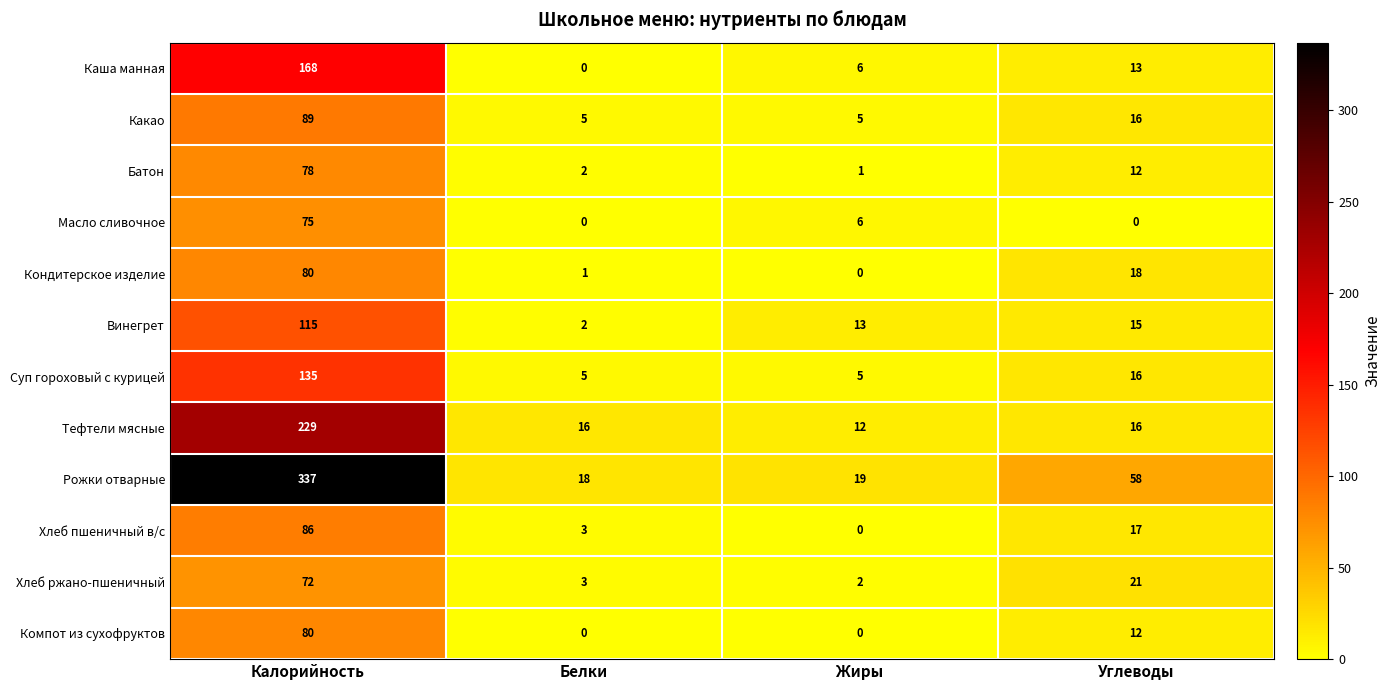

What is the spread (max minus min) of values at Белки?

18